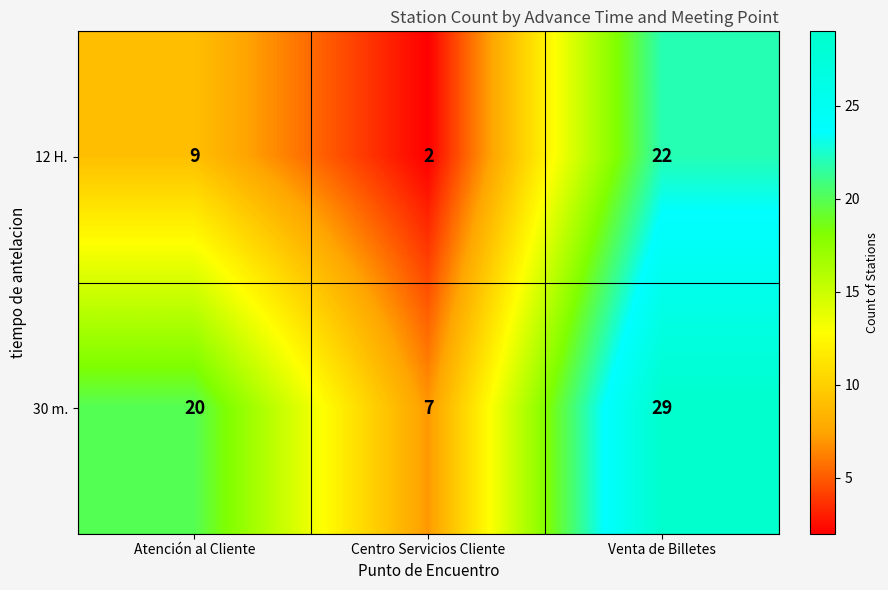

What is the spread (max minus min) of values at Atención al Cliente?

11